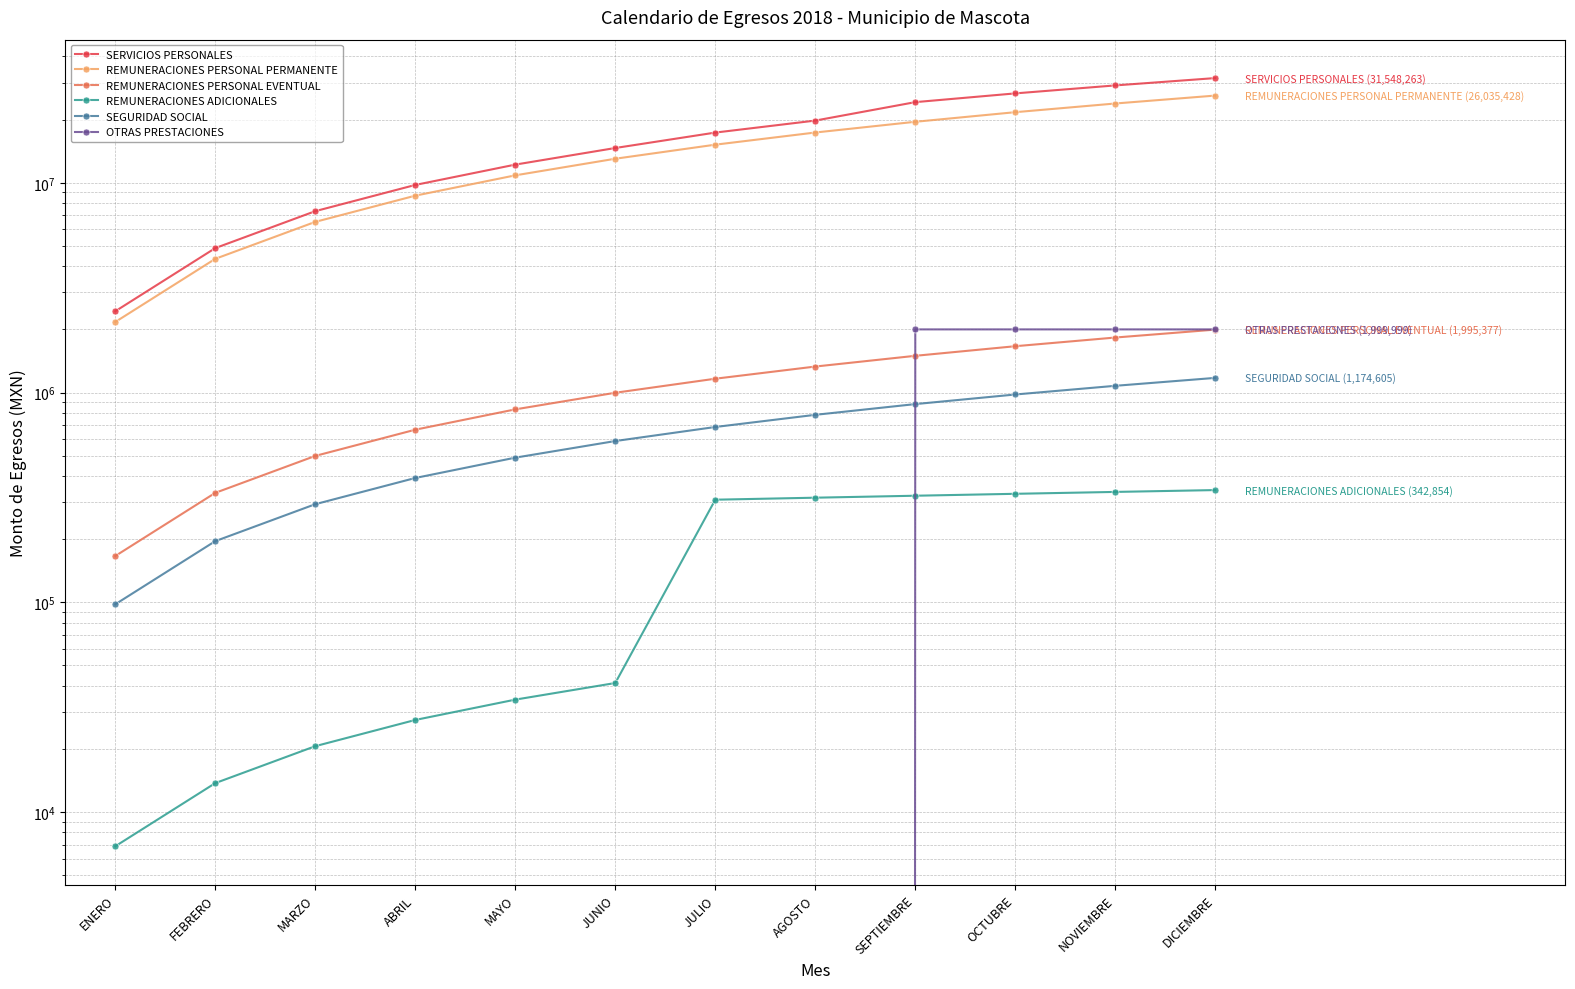

What is the sum of the SEGURIDAD SOCIAL values at NOVIEMBRE and MAYO?

1566134